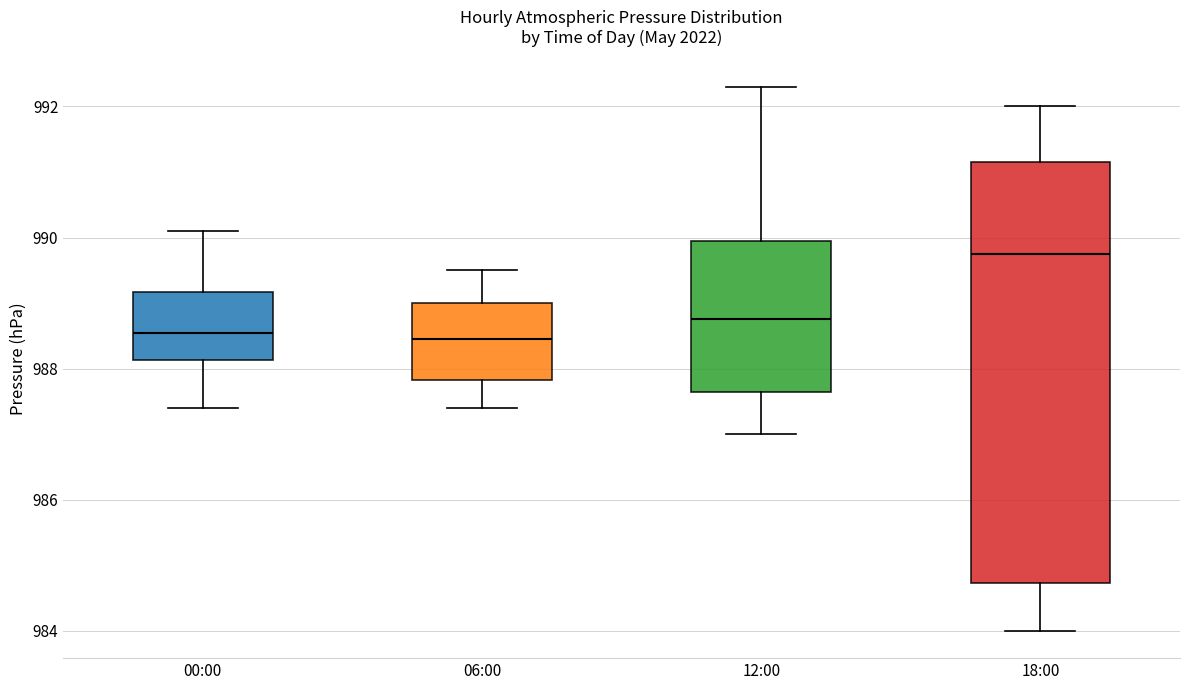

Reading left to right, read every box against the y-axis: the position of its median line, the range the box covers, and the ends of its whiskers. The values are not printed on the chart, so give them approximately, as read against the axis.

00:00: median 988.6, box 988.2 to 989.2, whiskers 987.4 to 990.2
06:00: median 988.4, box 987.8 to 989.0, whiskers 987.4 to 989.6
12:00: median 988.8, box 987.6 to 990.0, whiskers 987.0 to 992.4
18:00: median 989.8, box 984.8 to 991.2, whiskers 984.0 to 992.0